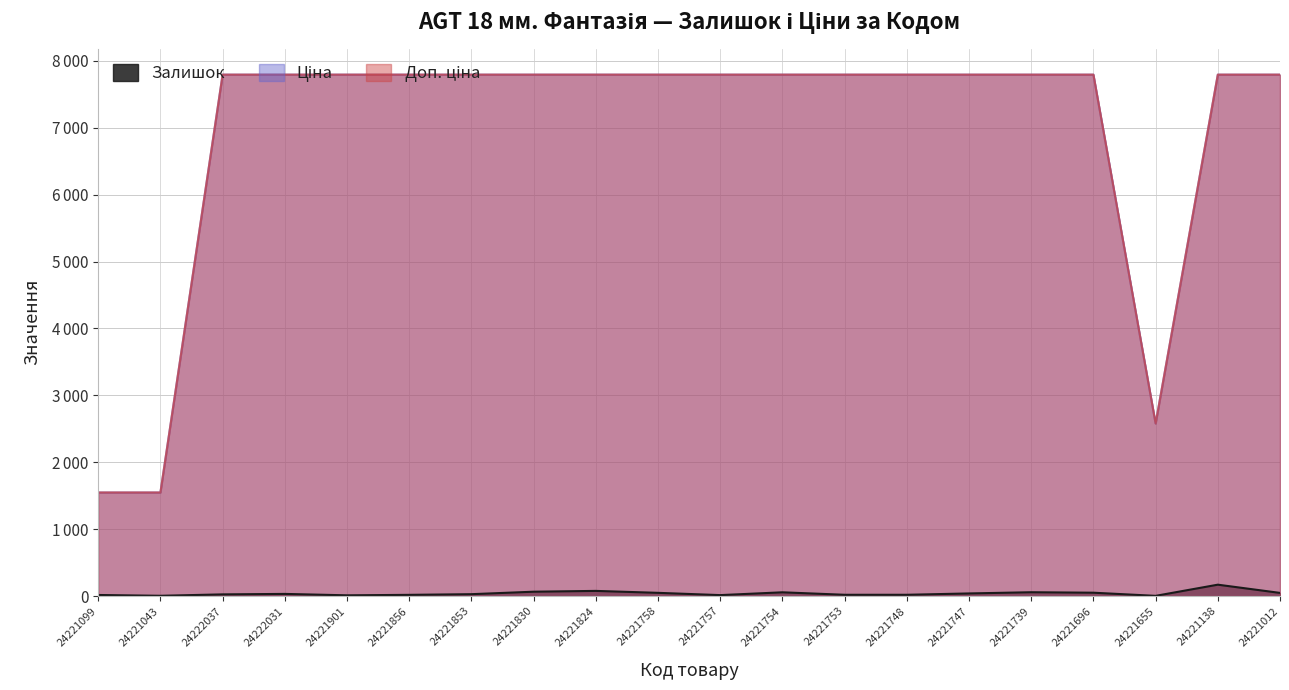

At which label is Залишок closest to 86?

24221824